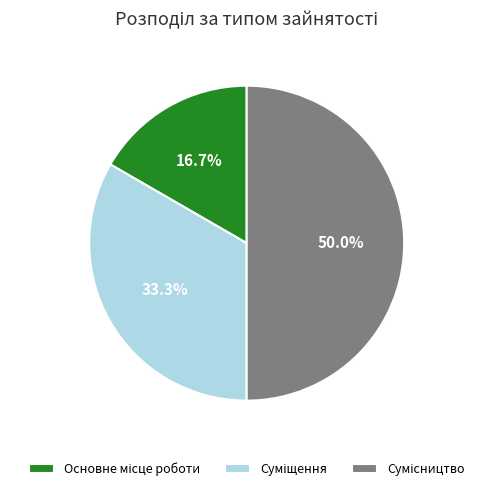

Rank the categories by value from lowest to highest.

Основне місце роботи, Суміщення, Сумісництво